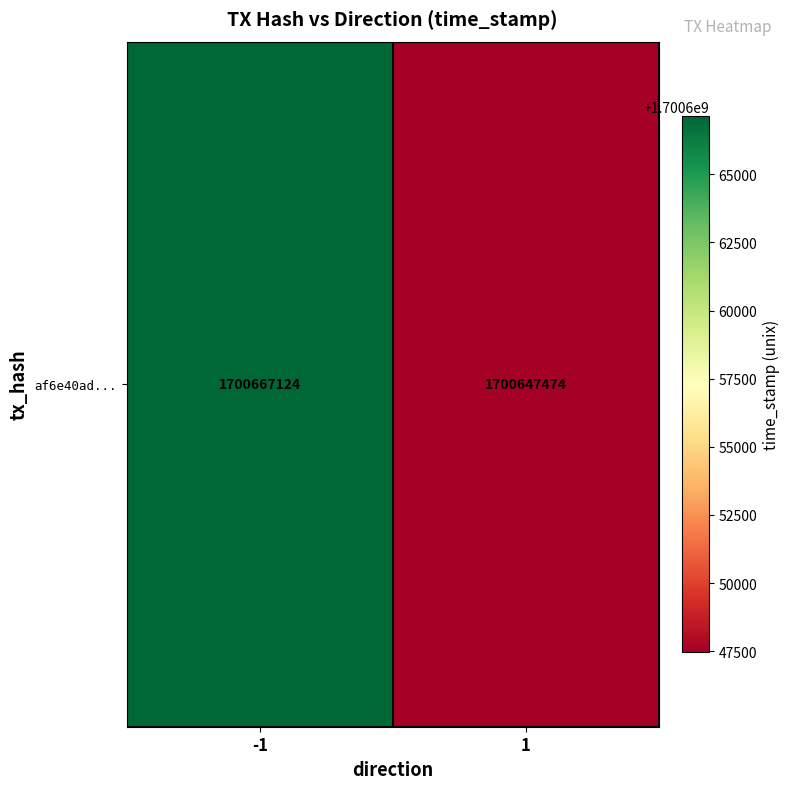

Reading left to right, list all the values displayed in this chart.

-1=1700667124	1=1700647474